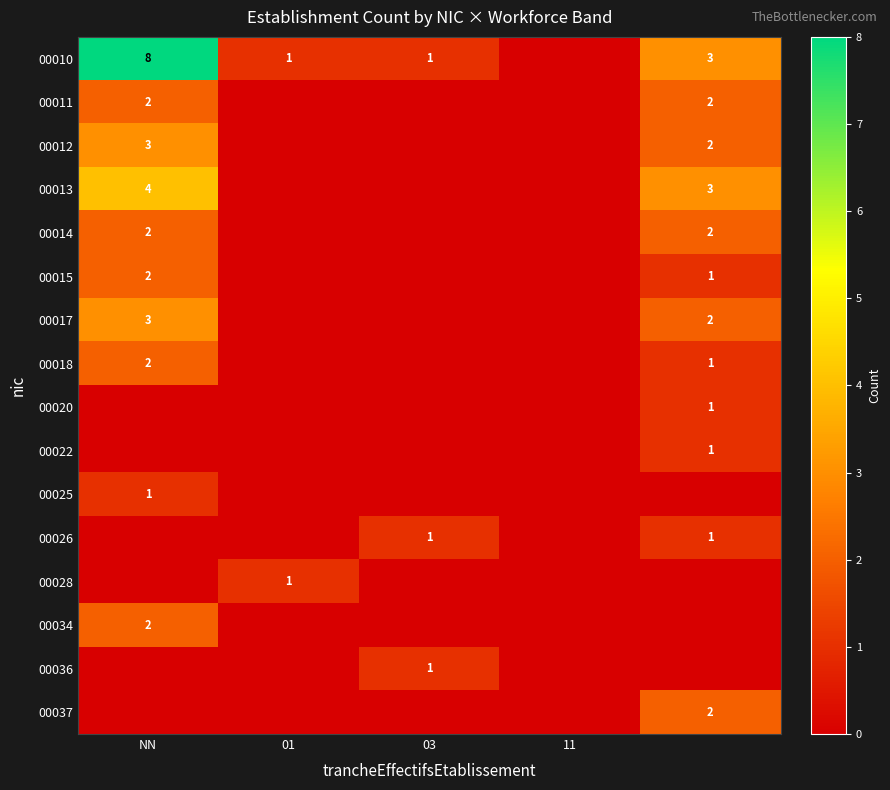

The 00036 series shows 1 at 03. True or false?

True